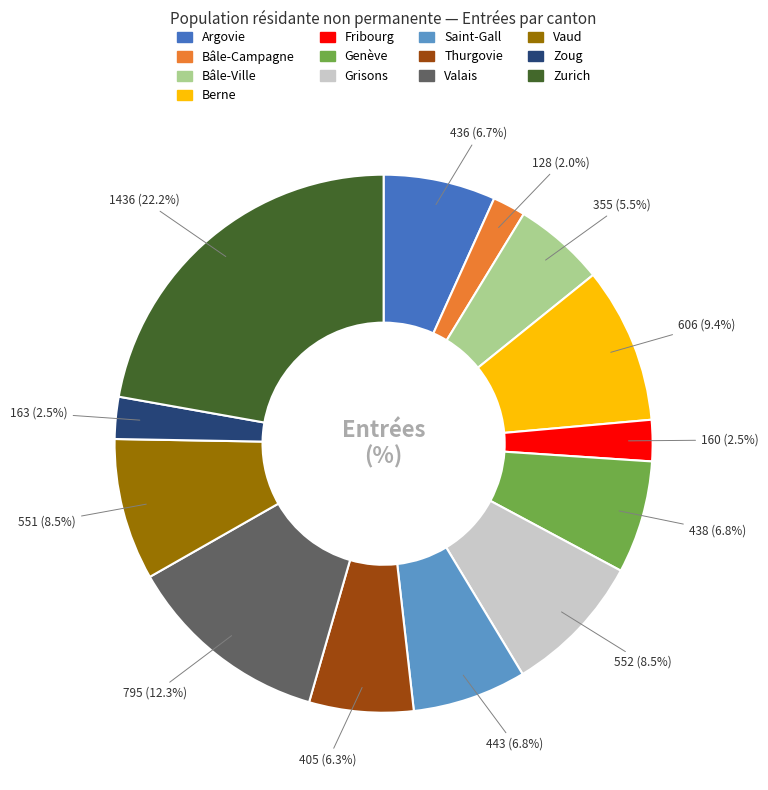

Which has a higher value, Bâle-Campagne or Bâle-Ville?

Bâle-Ville